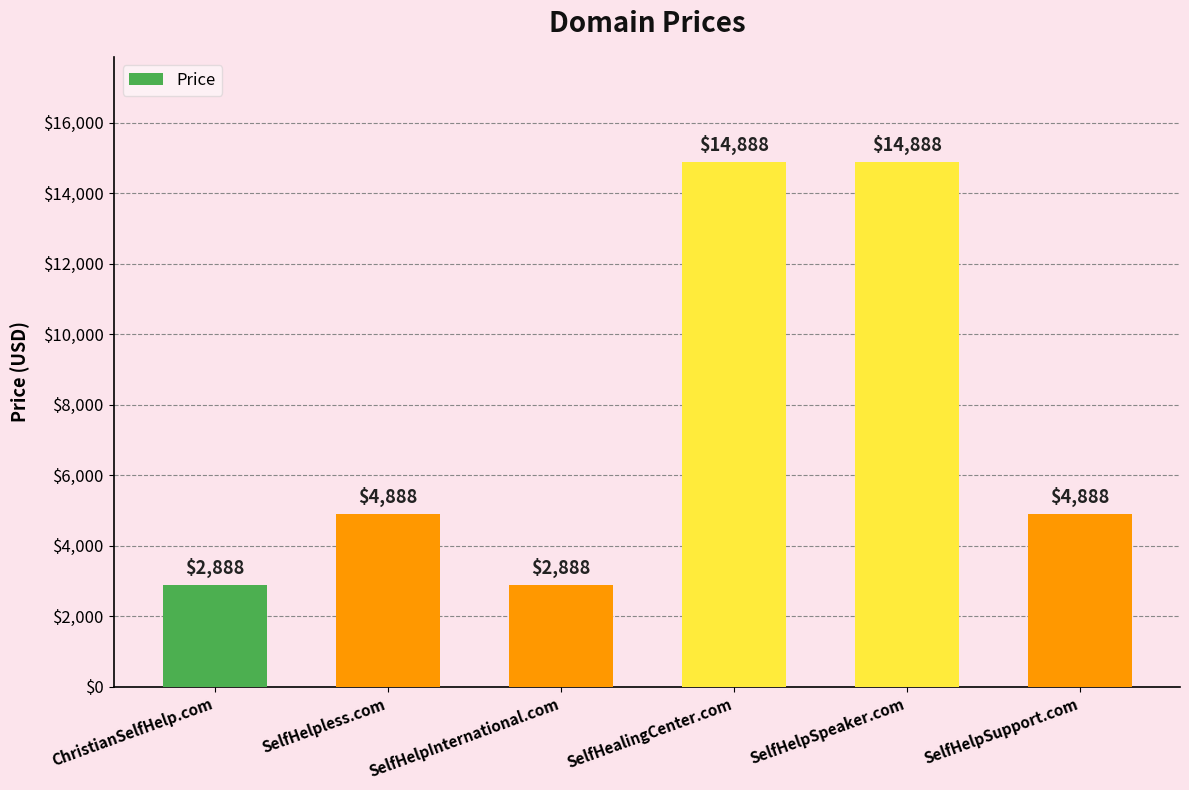

What position from the right is SelfHealingCenter.com?

3